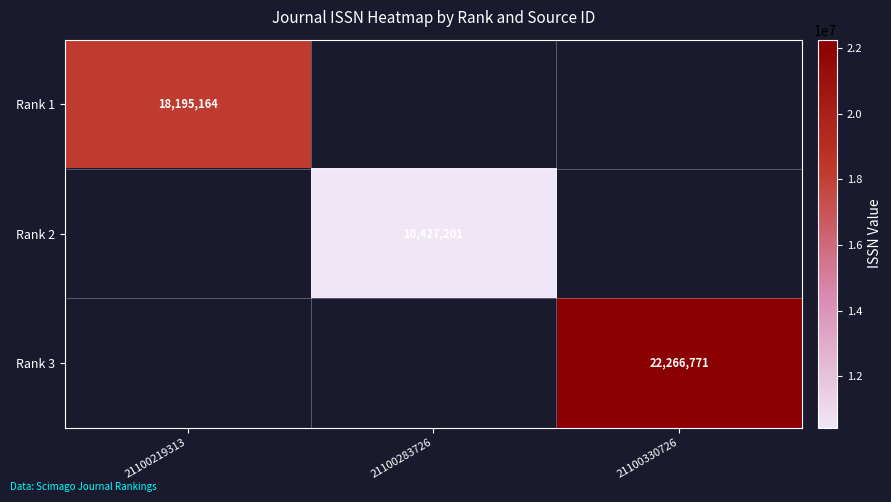

Which series has the widest spread of values?

Rank 3